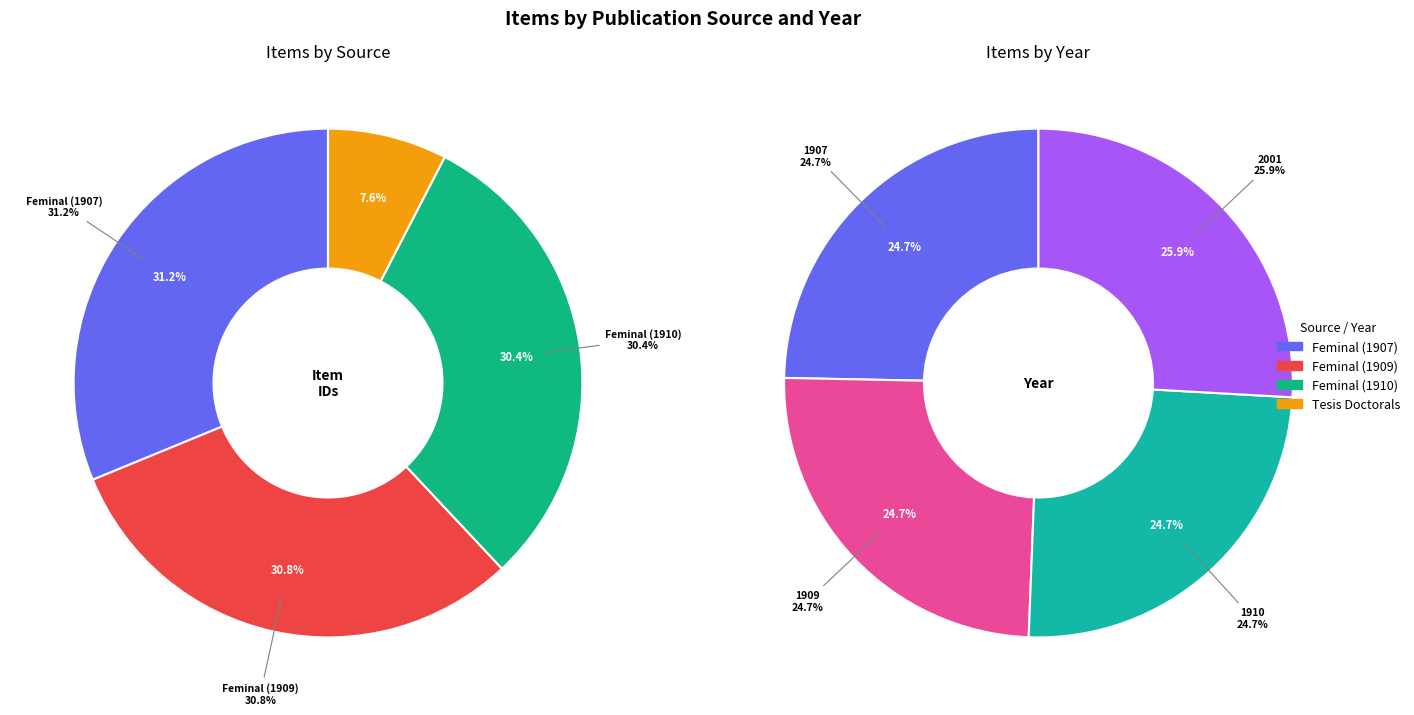

The Feminal (1907) slice represents 42% of the pie. True or false?

False